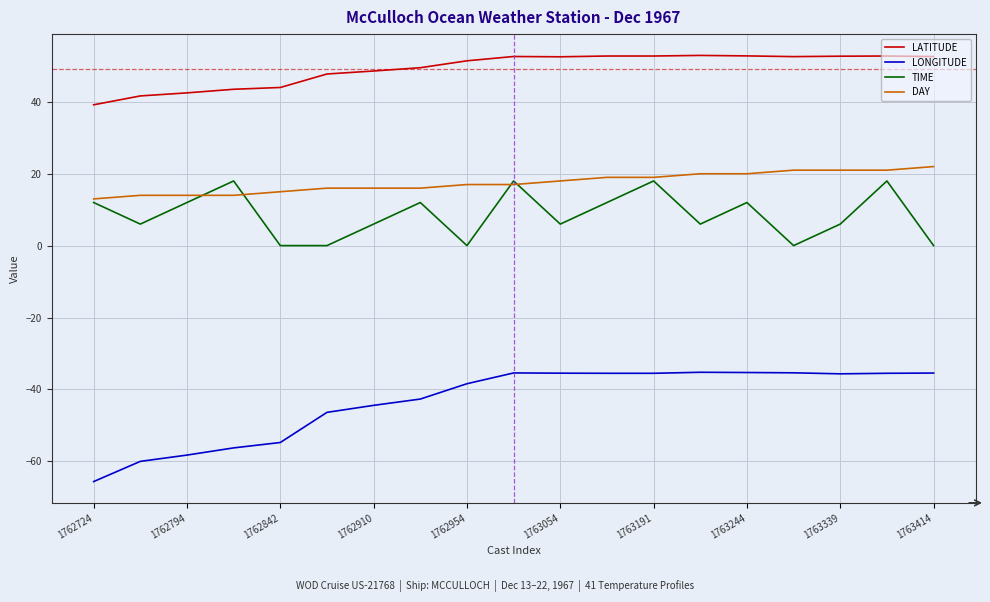

True or false: LONGITUDE and DAY cross at least once.

False